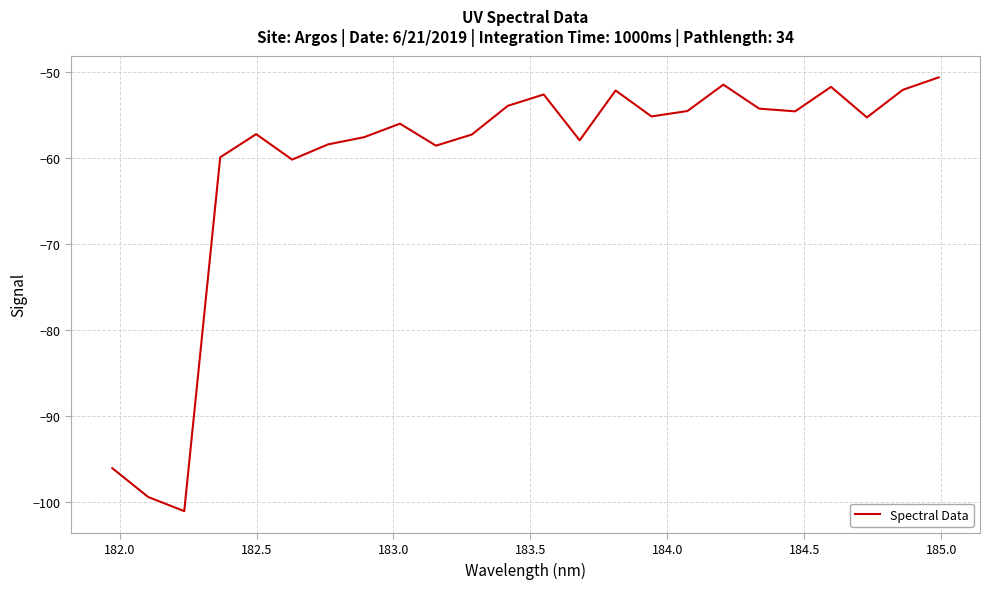

How many lines are shown in the chart?

1